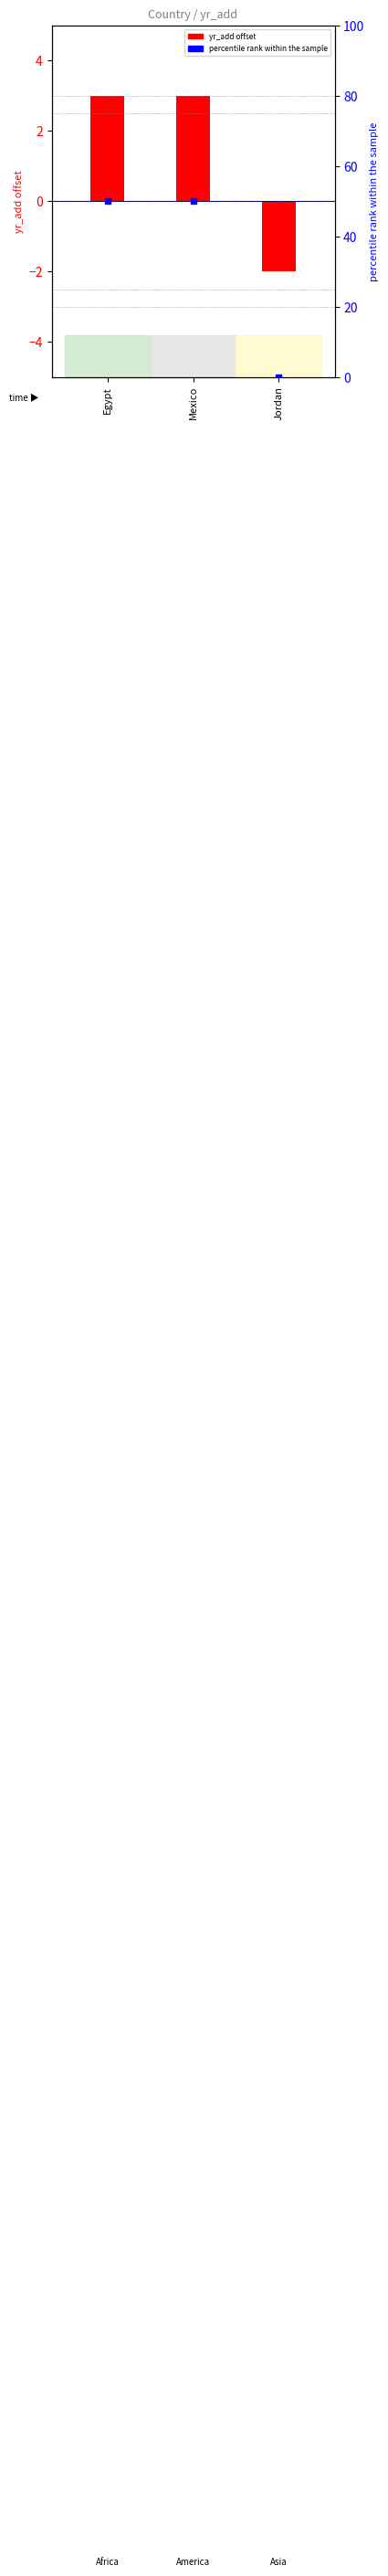

Which series has the largest total across all categories?

percentile rank within sample